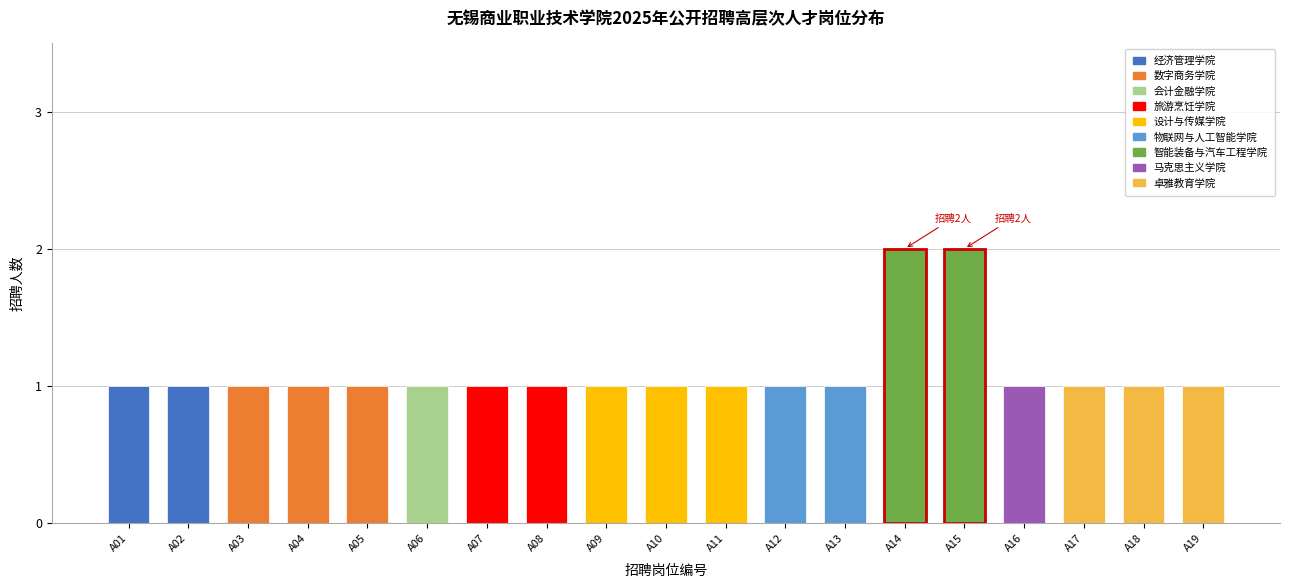

Reading right to left, list all the values displayed in this chart.

A19=1	A18=1	A17=1	A16=1	A15=2	A14=2	A13=1	A12=1	A11=1	A10=1	A09=1	A08=1	A07=1	A06=1	A05=1	A04=1	A03=1	A02=1	A01=1